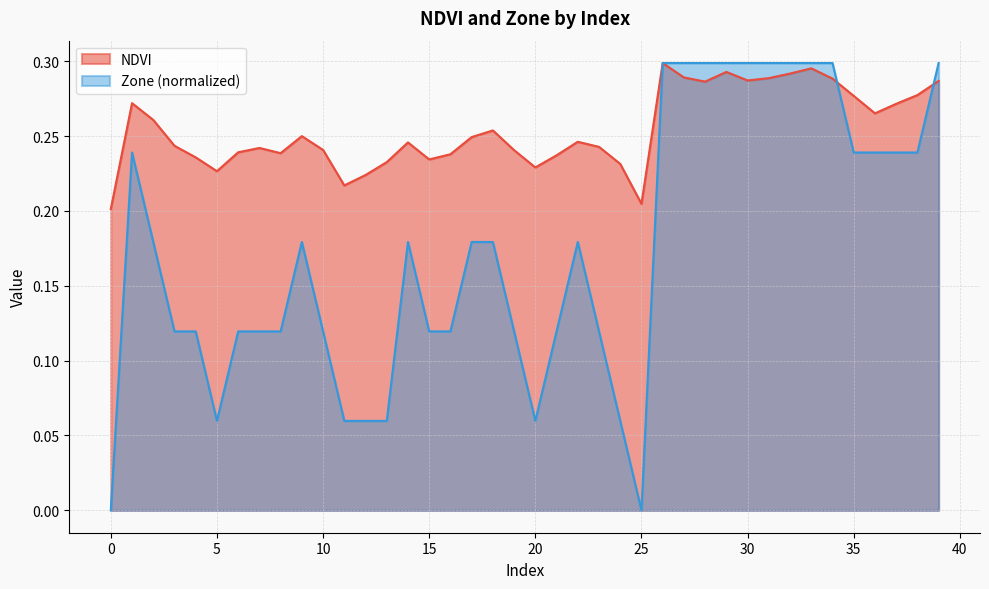

At how many categories does at least one series exceed 0?

40